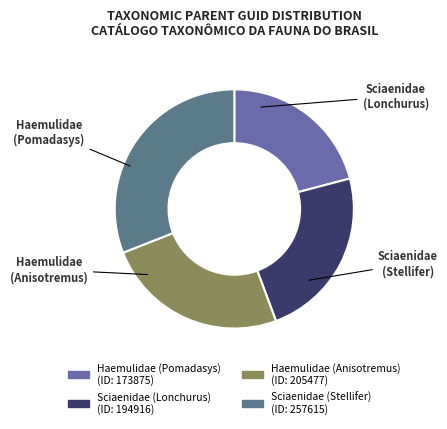

The Haemulidae (Pomadasys) slice represents 29% of the pie. True or false?

False